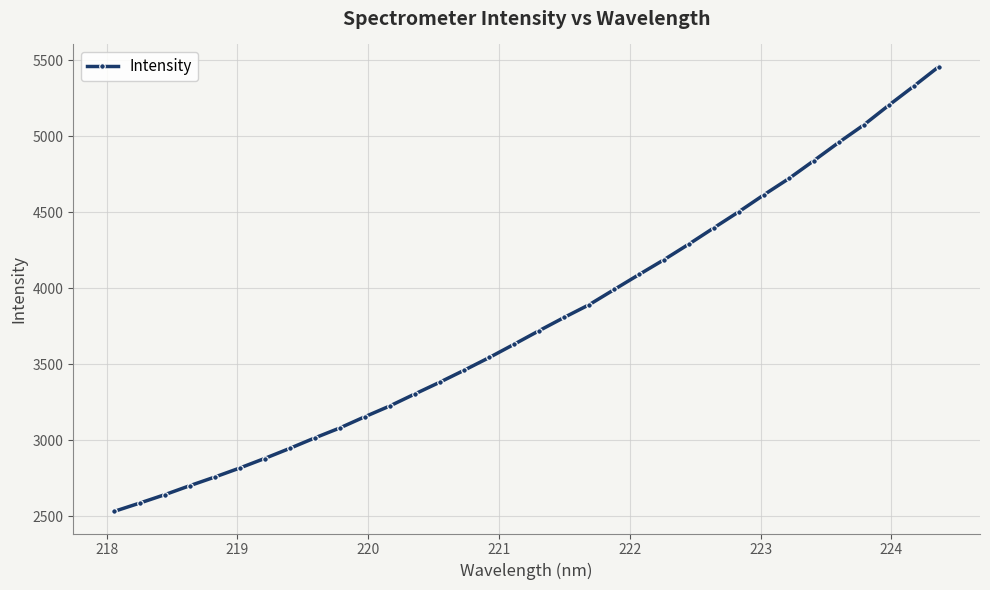

Count the number of values greater than 3720.

17